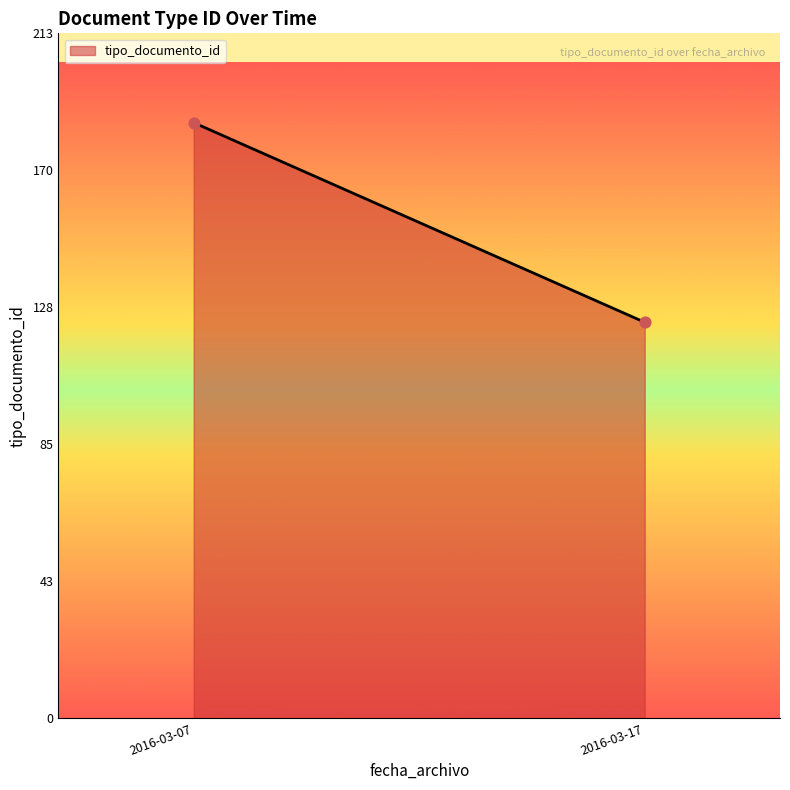

What is the range of Y values (max minus min)?

62